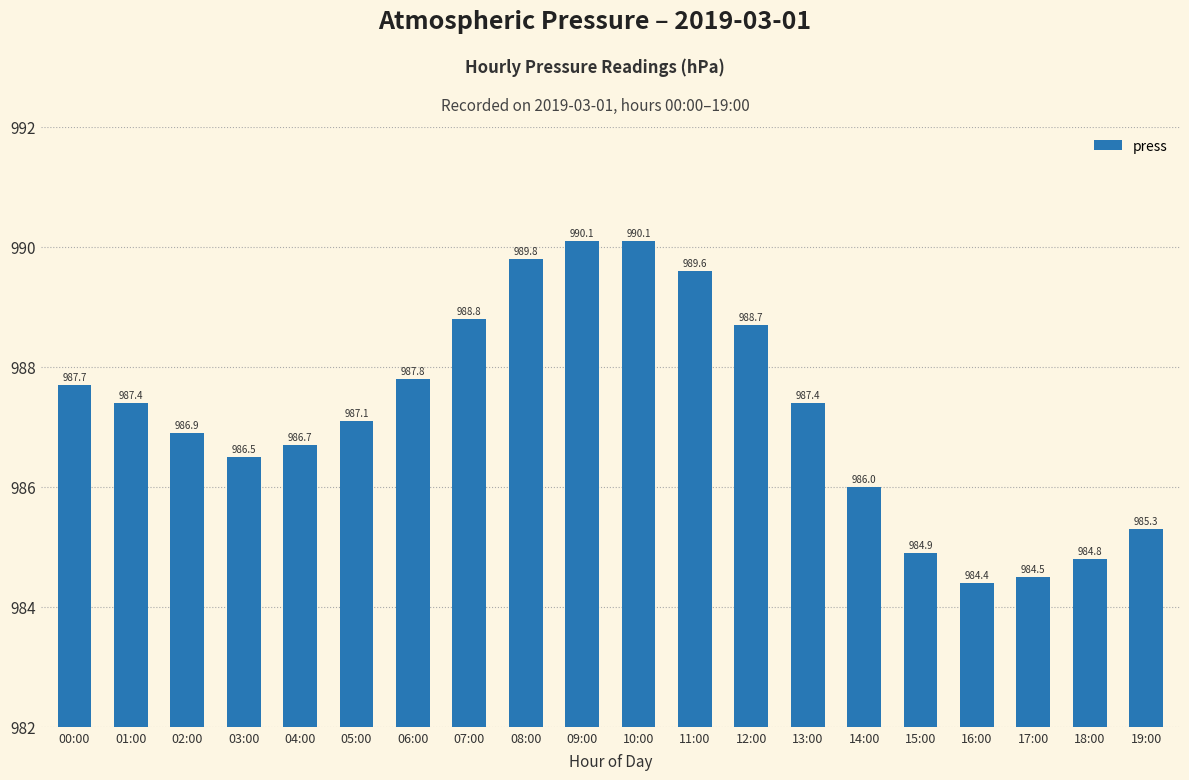

Reading right to left, transcribe all the data shown in this chart.

985.3	984.8	984.5	984.4	984.9	986.0	987.4	988.7	989.6	990.1	990.1	989.8	988.8	987.8	987.1	986.7	986.5	986.9	987.4	987.7